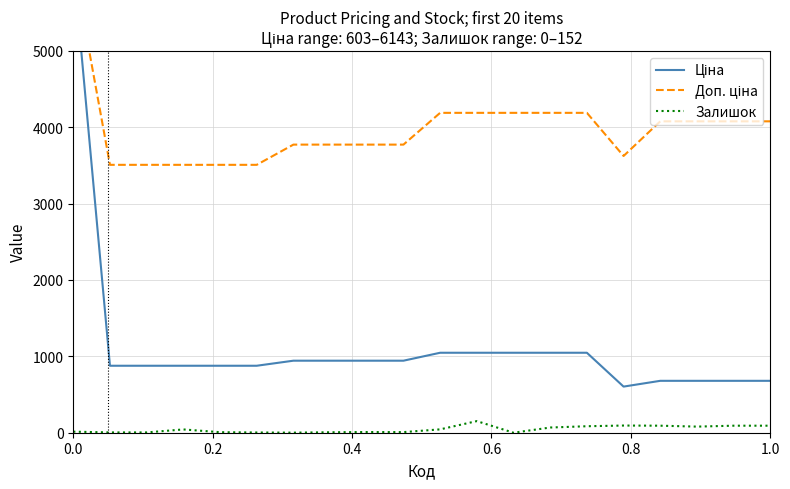

Which series has the largest range (max minus min)?

Ціна